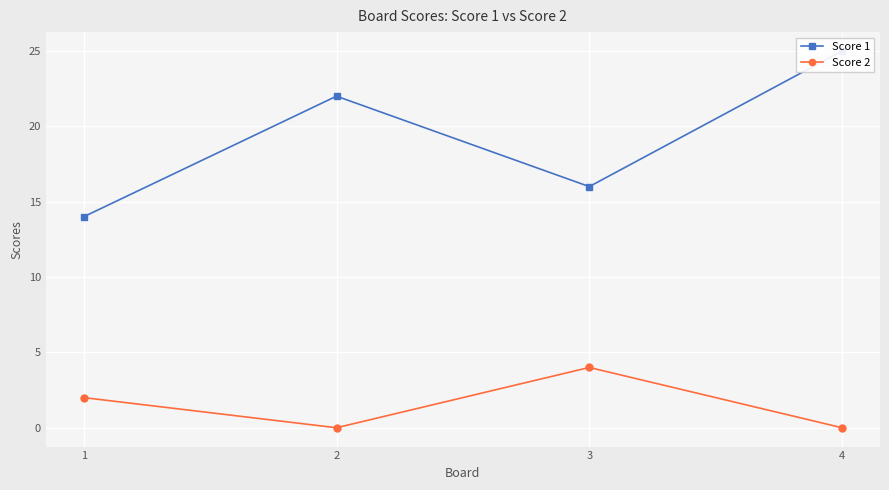

Rank the series by their maximum value, from lowest to highest.

Score 2, Score 1